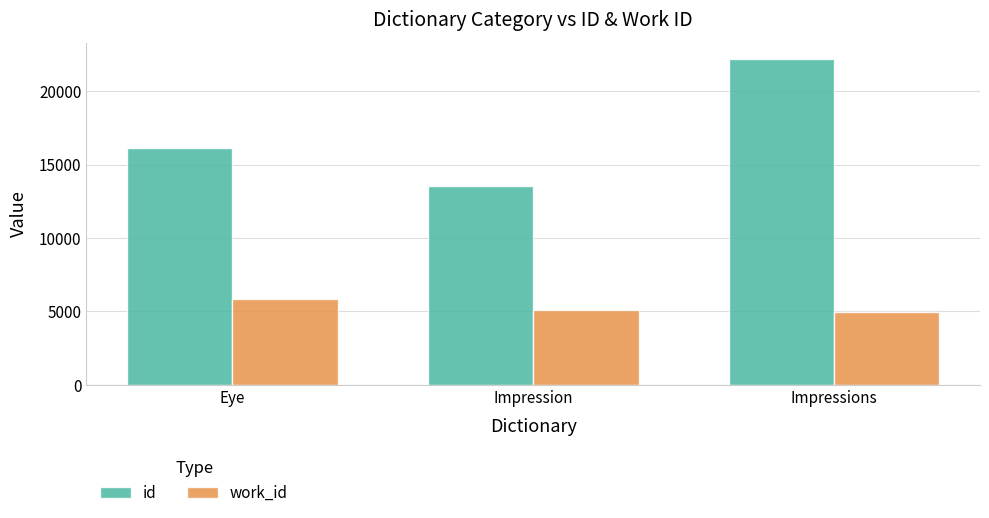

What is the approximate value of id at Eye?

16109.0